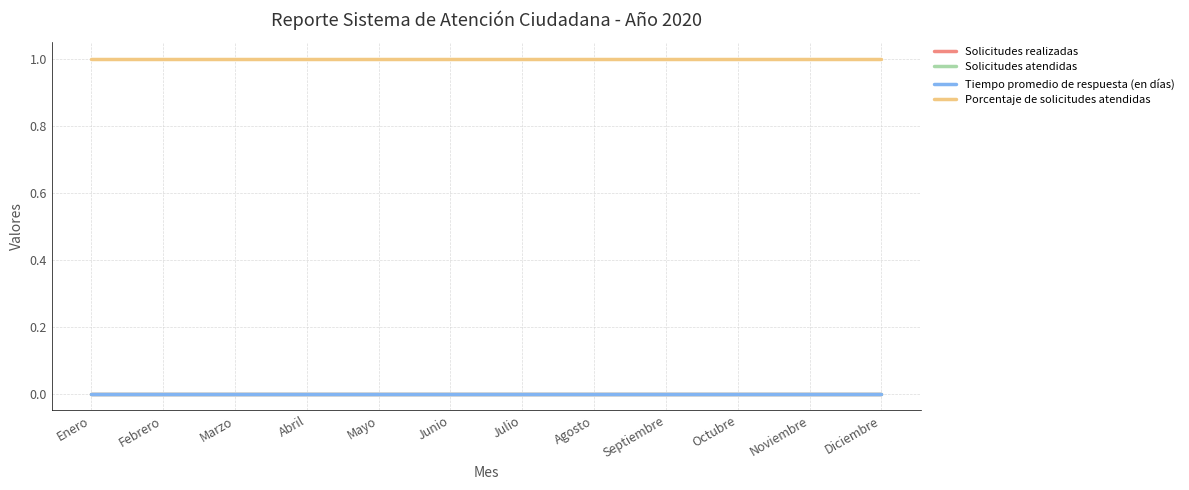

Does the chart display data point markers on the line(s)?

No